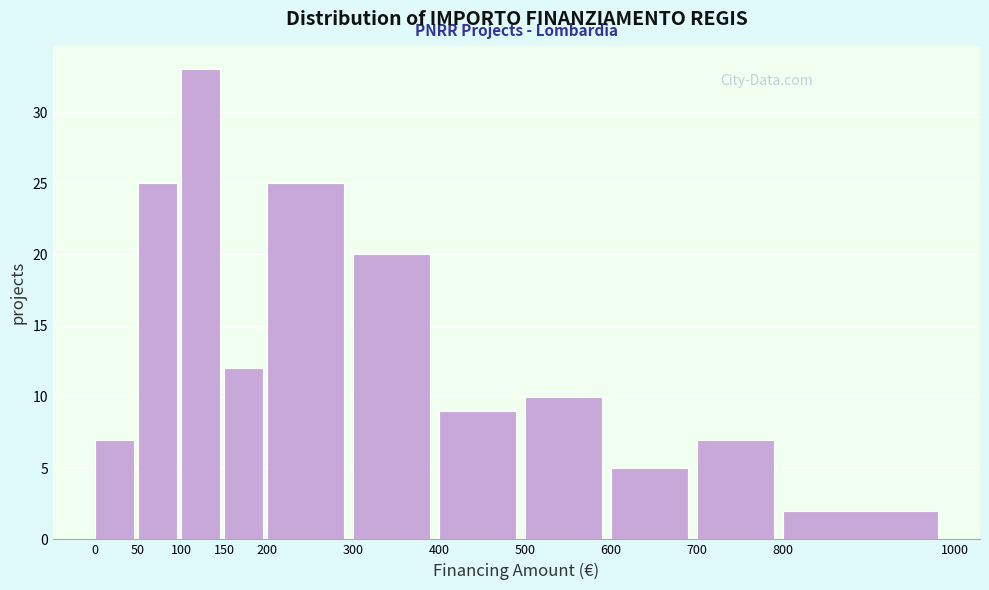

Reading left to right, transcribe this chart: for each bar, give the range it covers on the x-axis and its height. The values are not printed on the chart, so give them approximately, as read against the axis.

0 to 50: 7
50 to 100: 25
100 to 150: 33
150 to 200: 12
200 to 300: 25
300 to 400: 20
400 to 500: 9
500 to 600: 10
600 to 700: 5
700 to 800: 7
800 to 1000: 2